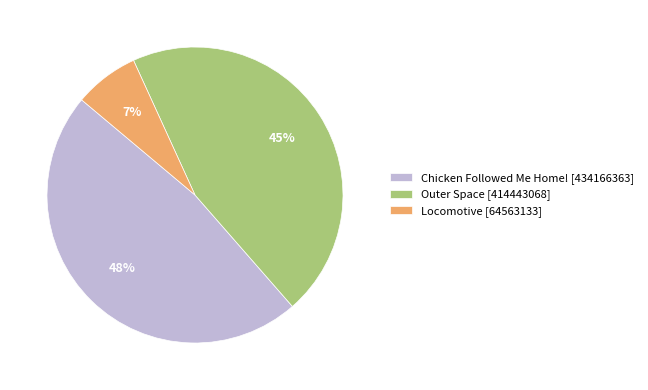

To the nearest percent, what percentage of the pie is Outer Space?

45%